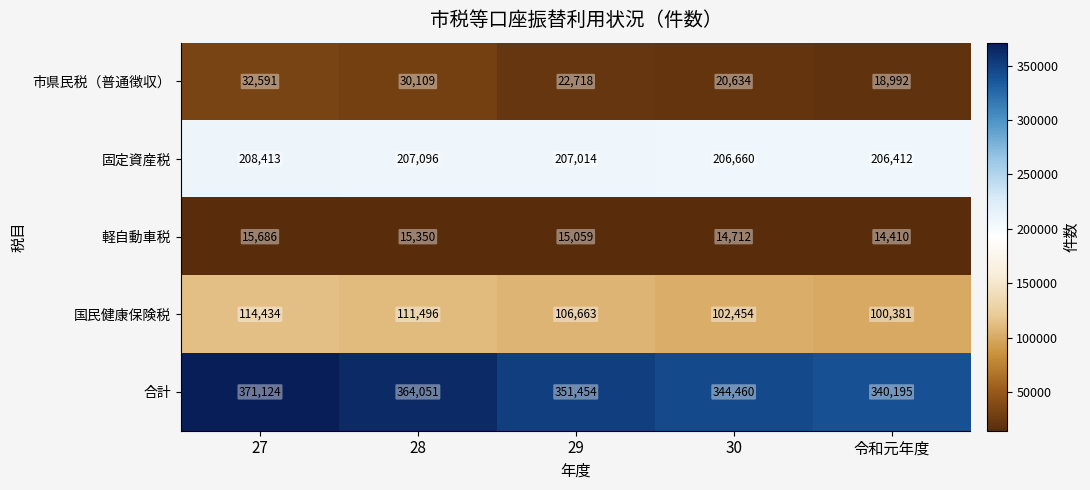

At which label is 市県民税（普通徴収） closest to 25791?

29